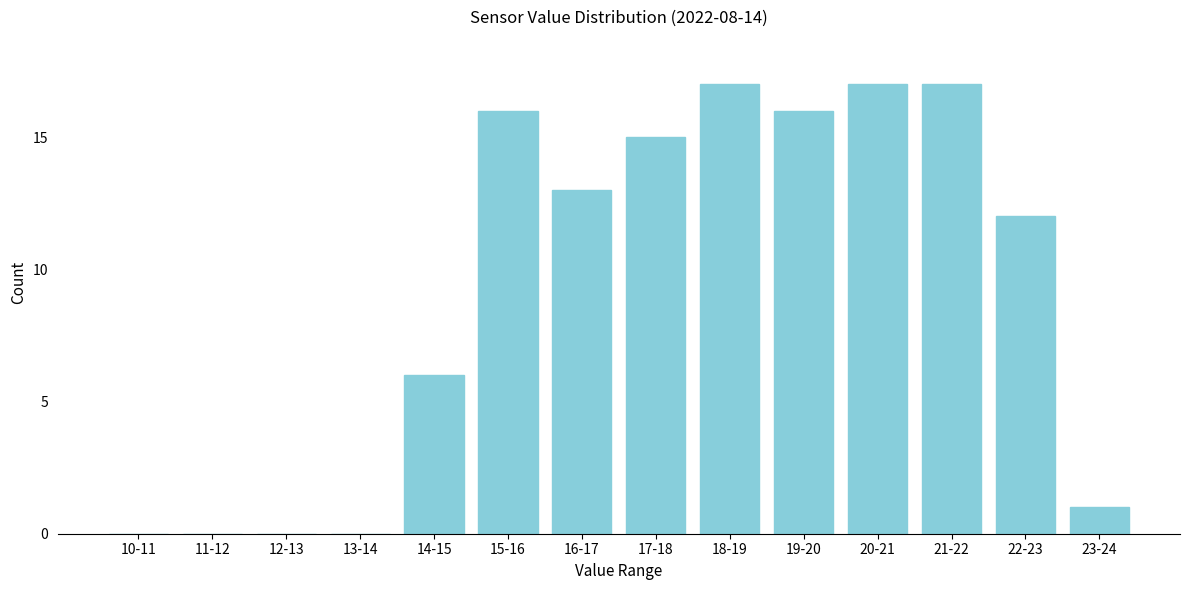

Reading right to left, what are all the values shown in this chart?

23-24=1	22-23=12	21-22=17	20-21=17	19-20=16	18-19=17	17-18=15	16-17=13	15-16=16	14-15=6	13-14=0	12-13=0	11-12=0	10-11=0